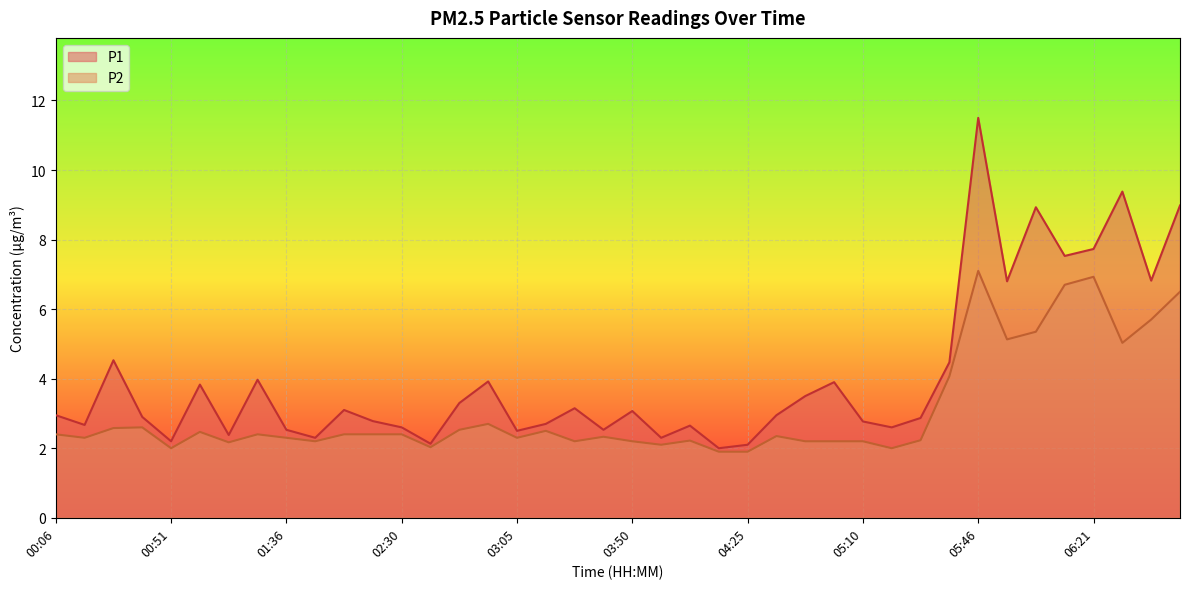

True or false: P1 and P2 cross at least once.

False